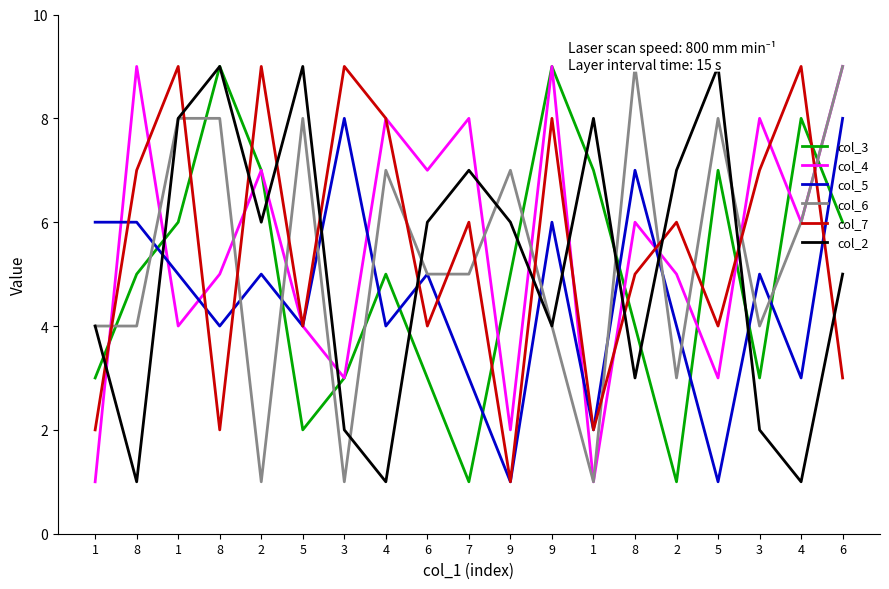

What is the sum of all col_7 values?

105